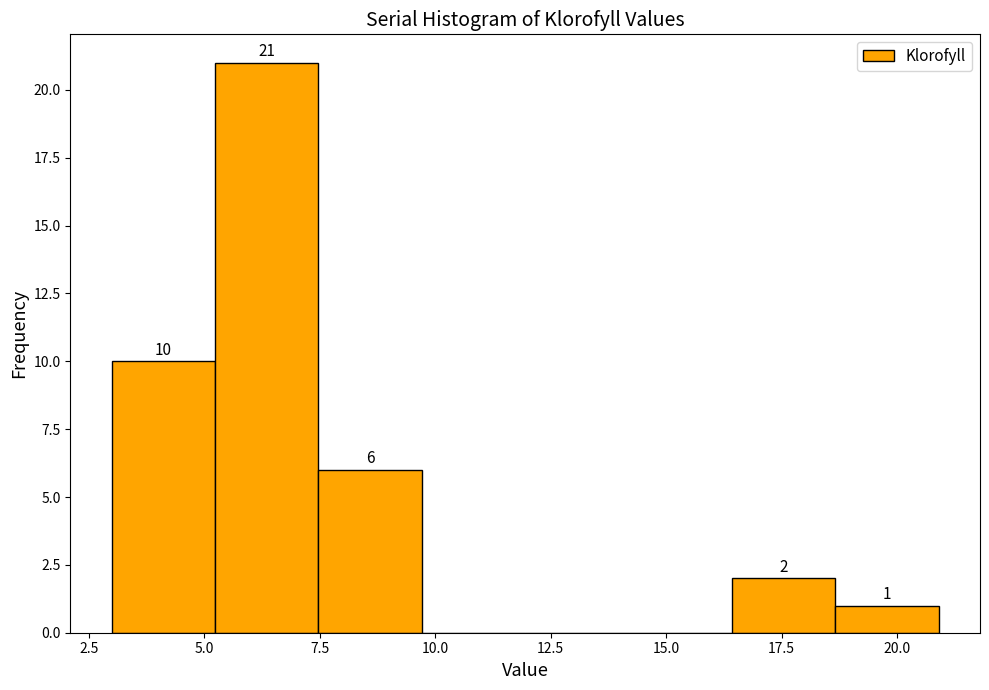

Which range on the x-axis has the tallest bar?

5.0 to 7.5